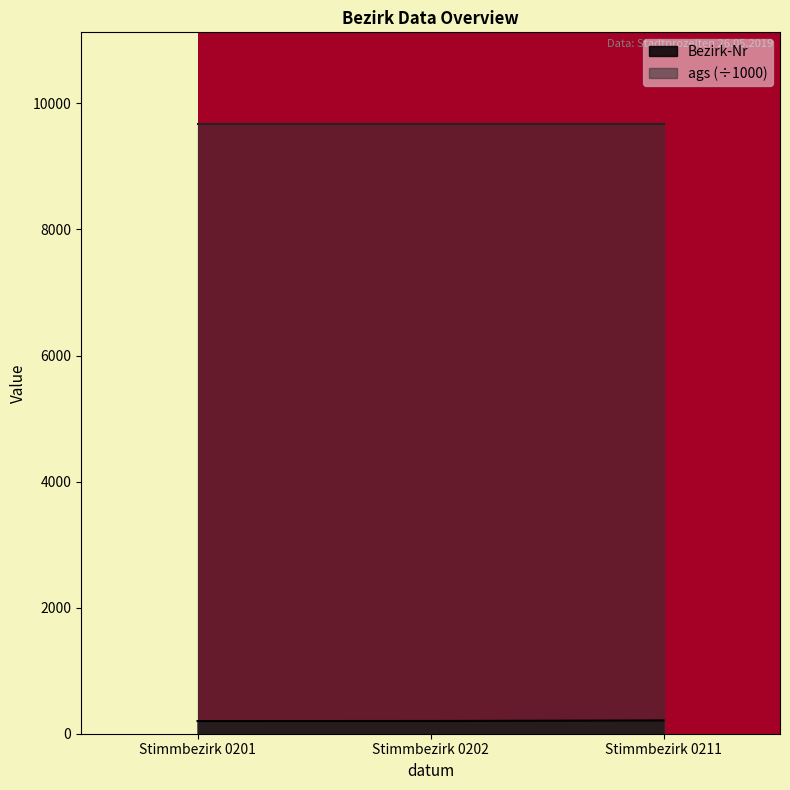

Rank the categories by value from highest to lowest.

Stimmbezirk 0211, Stimmbezirk 0202, Stimmbezirk 0201